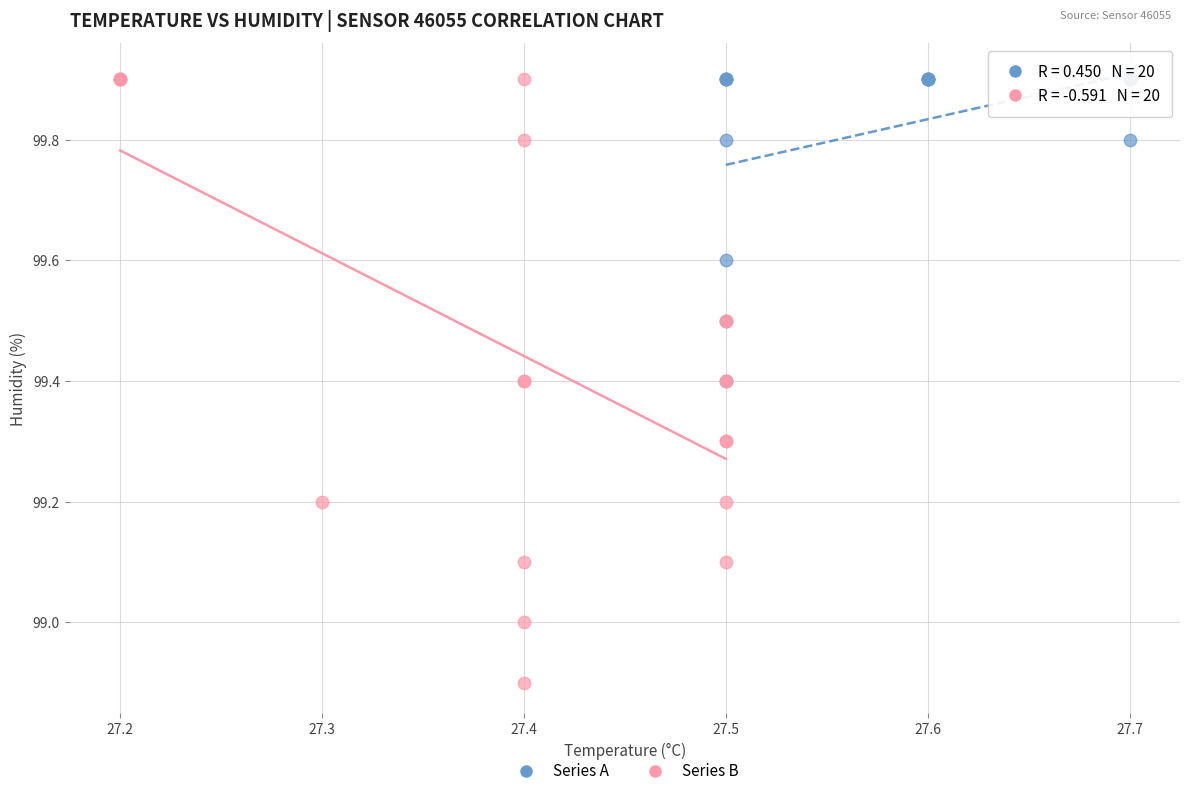

Which series has the largest Y range (max minus min)?

Series B